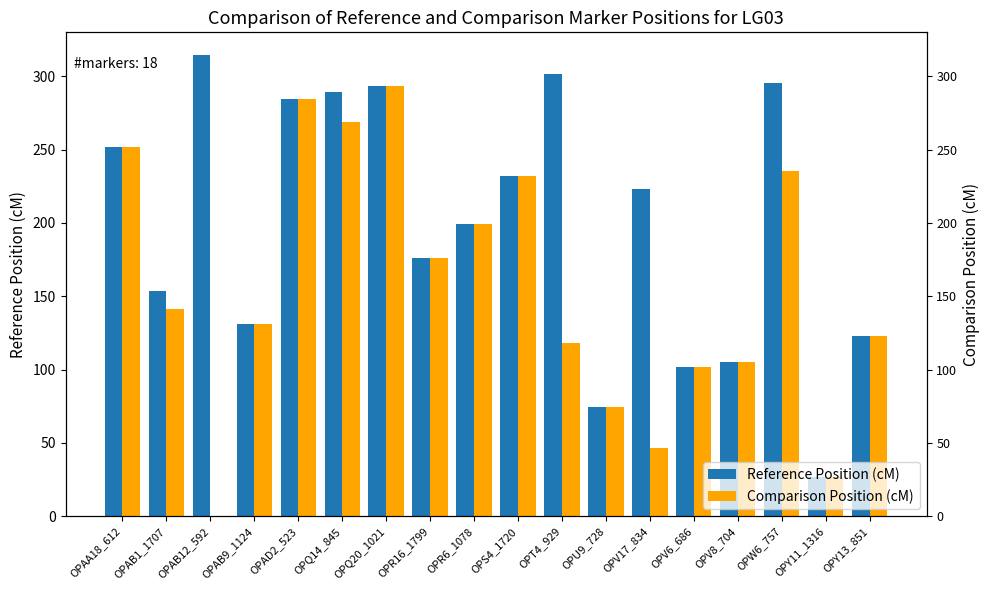

Is it true that Comparison Position (cM) equals 26.9 at OPY11_1316?

True